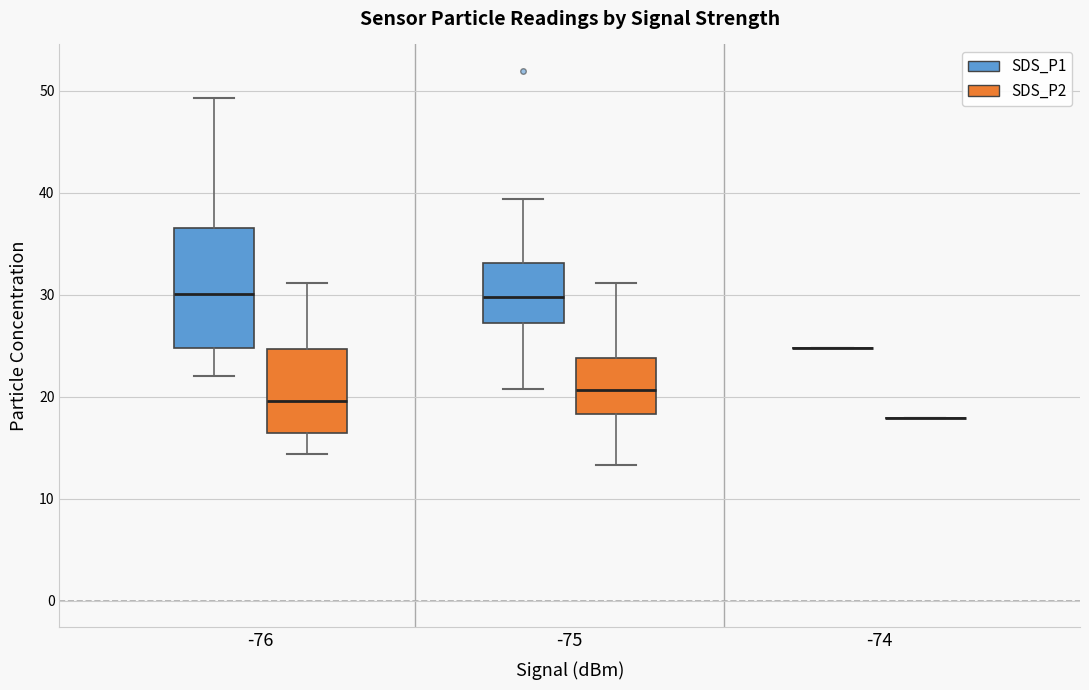

Comparing the boxes themselves (not the whiskers), which one is the tallest?

-76 (SDS_P1)